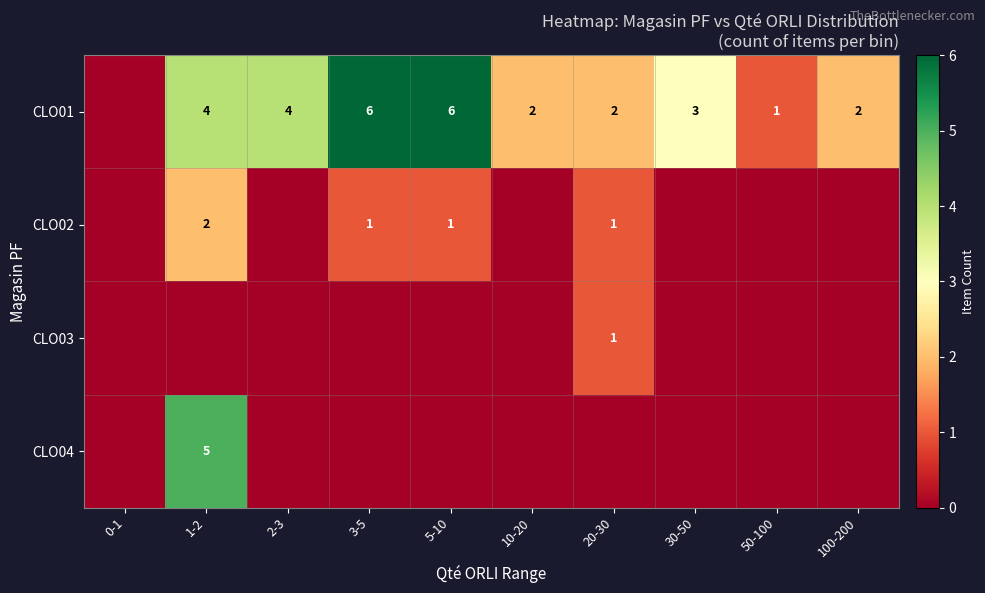

True or false: CLO01 has a value of 3 at 30-50.

True